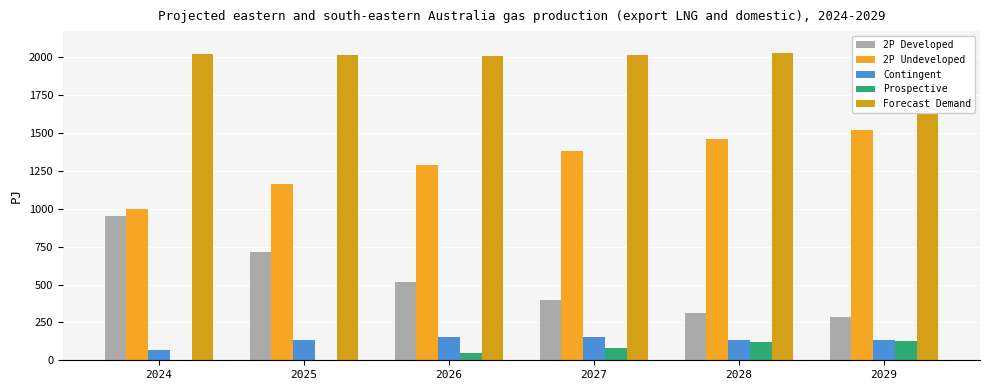

Which category has the lowest value in the 2P Undeveloped series?

2024